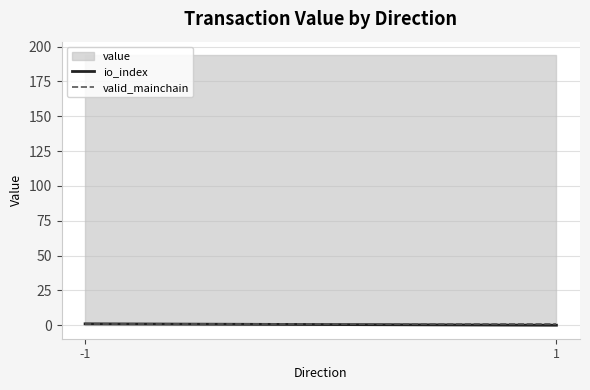

Is it true that io_index equals 1 at -1?

True